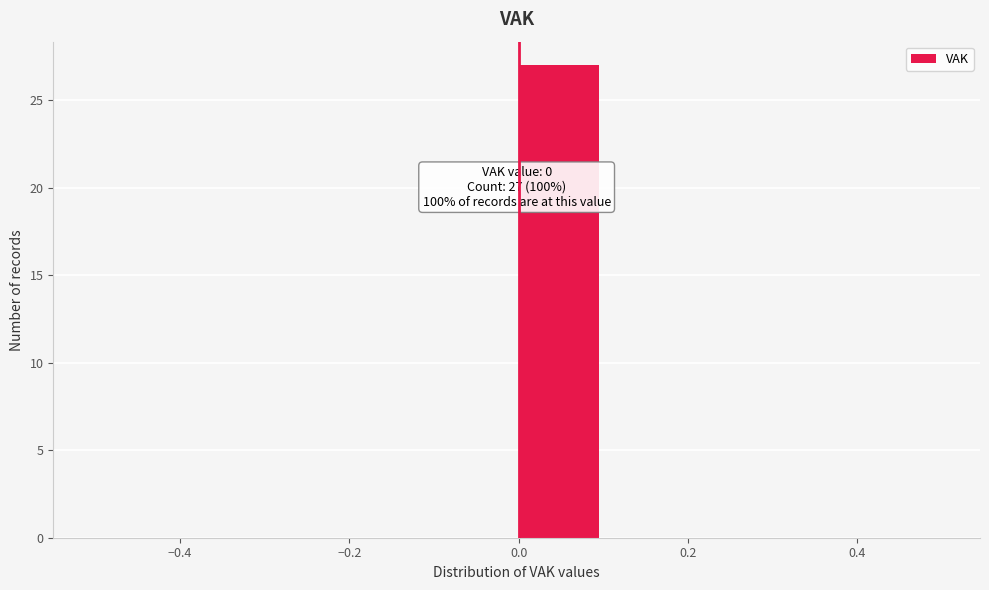

Which range on the x-axis has the tallest bar?

0.0 to 0.1